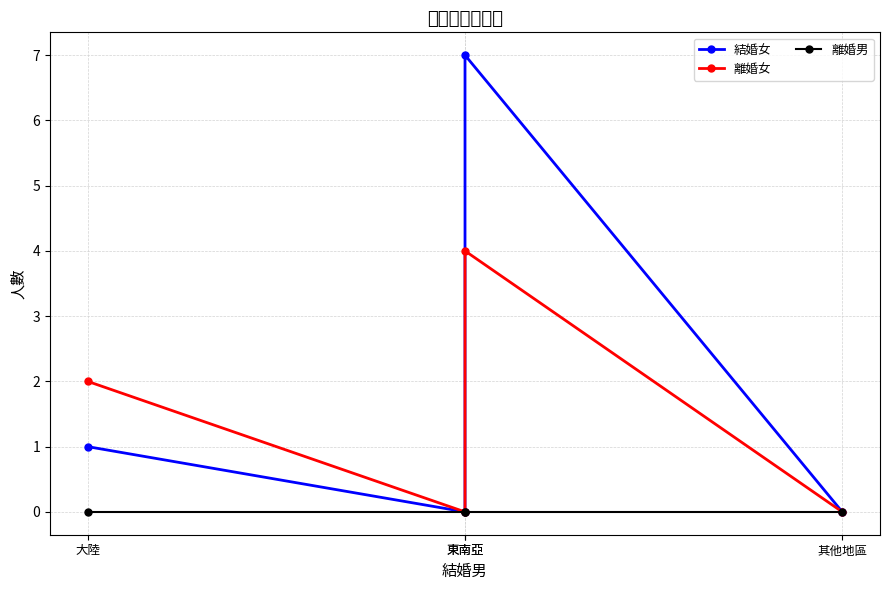

Is it true that 結婚女 equals 4 at 東南亞?

False